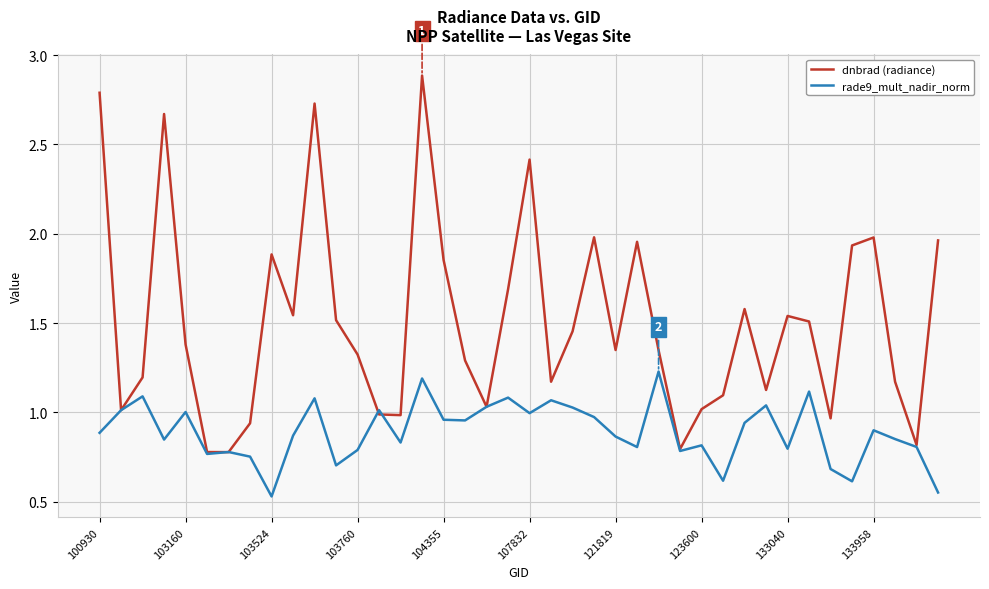

How many lines are shown in the chart?

2